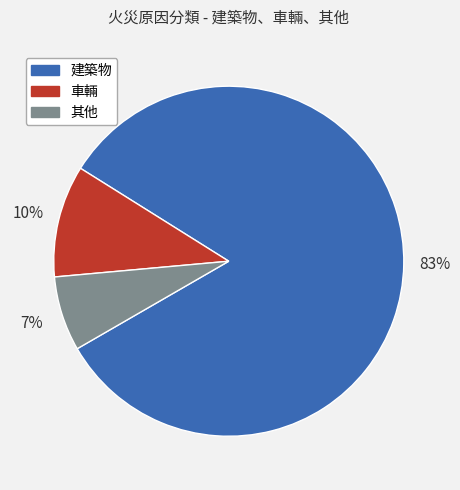

What is the smallest slice in the pie chart?

其他